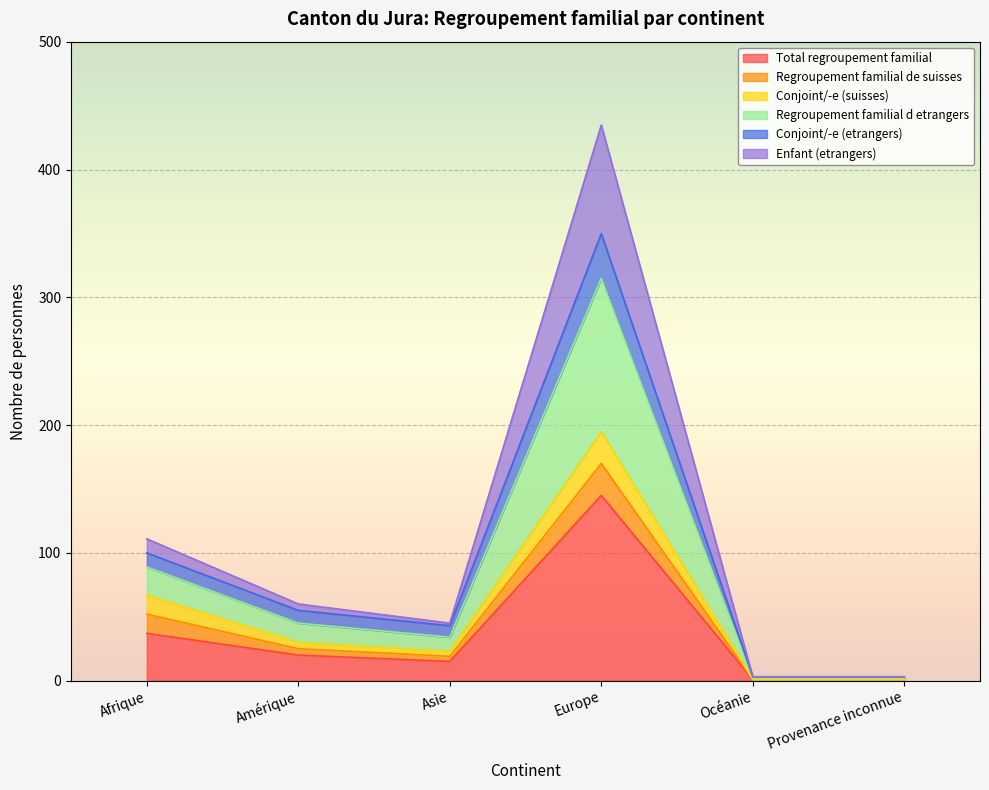

What is the value of the Enfant (etrangers) point at the 6th from the left?

2